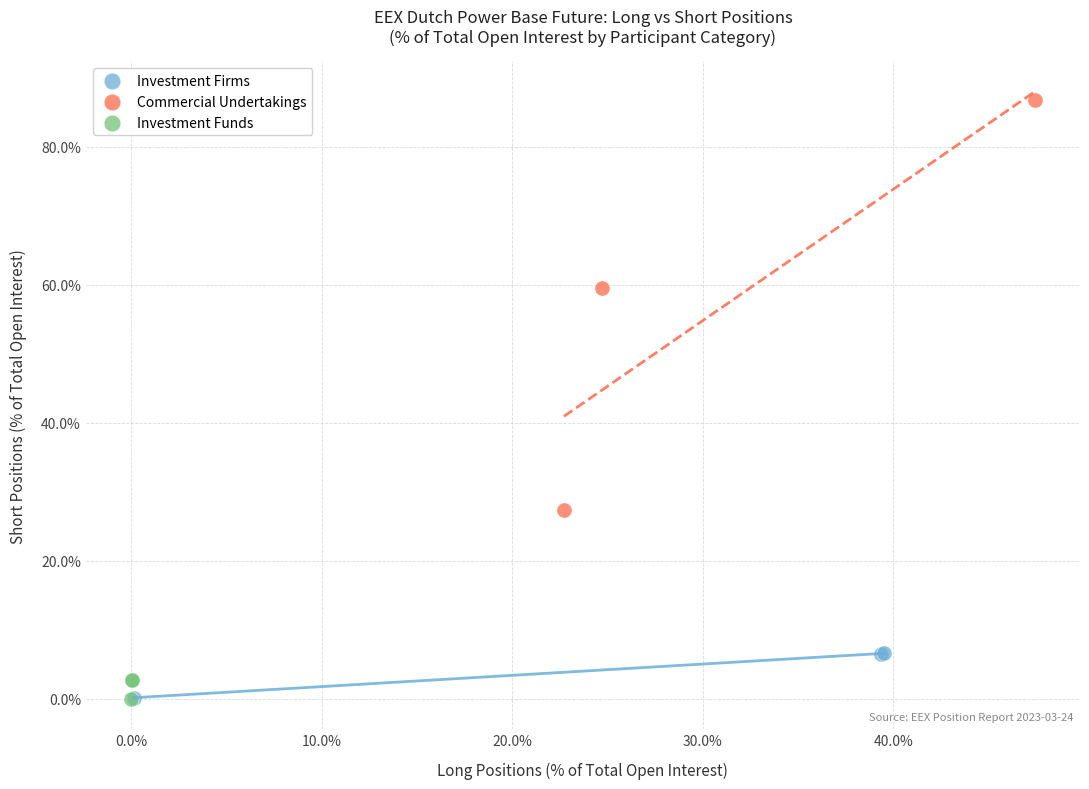

What are all the series names shown in the legend?

Investment Firms, Commercial Undertakings, Investment Funds